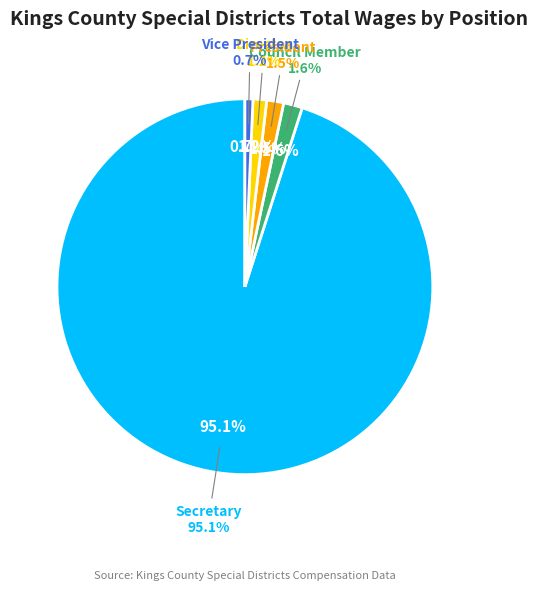

To the nearest percent, what percentage of the pie is Director?

1%